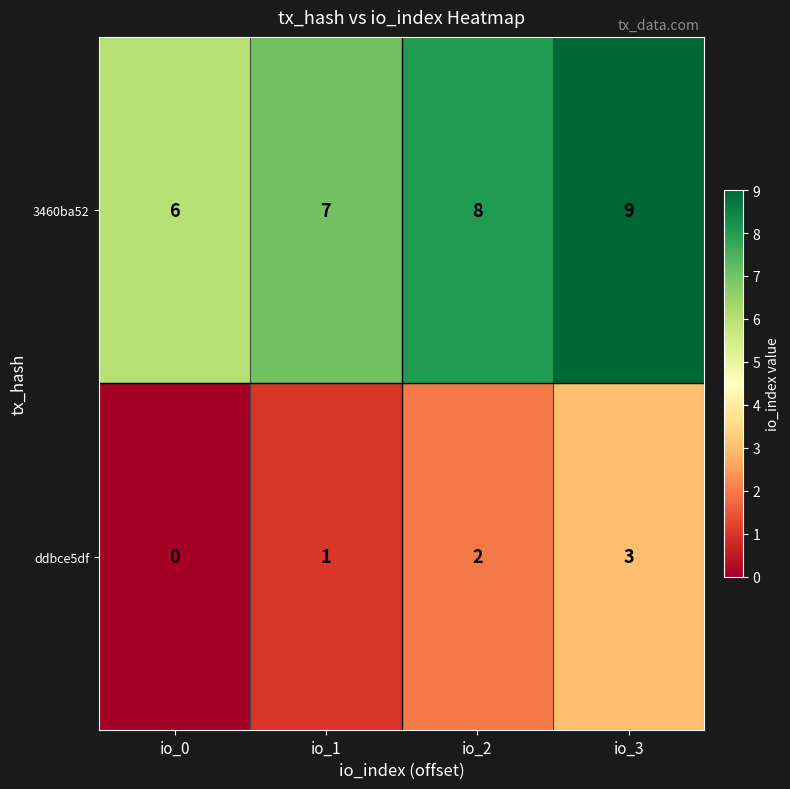

Reading left to right, list all the values displayed in this chart.

3460ba52: 6	7	8	9
ddbce5df: 0	1	2	3